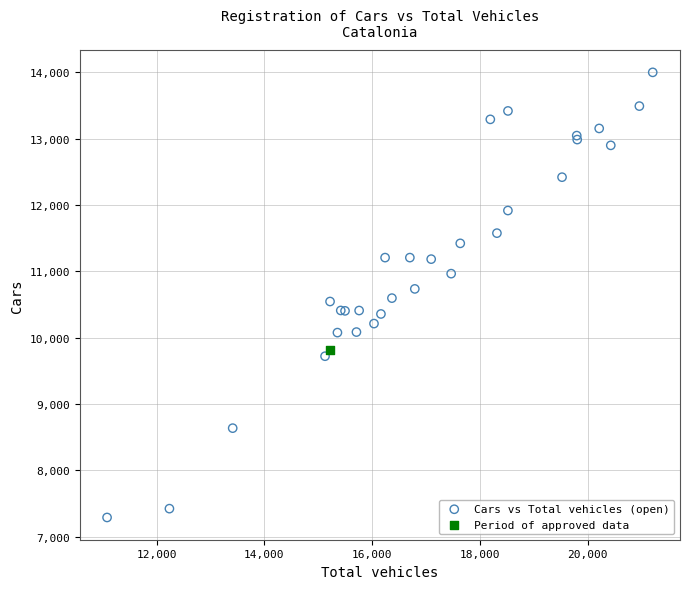

What are all the series names shown in the legend?

Cars vs Total vehicles (open), Period of approved data